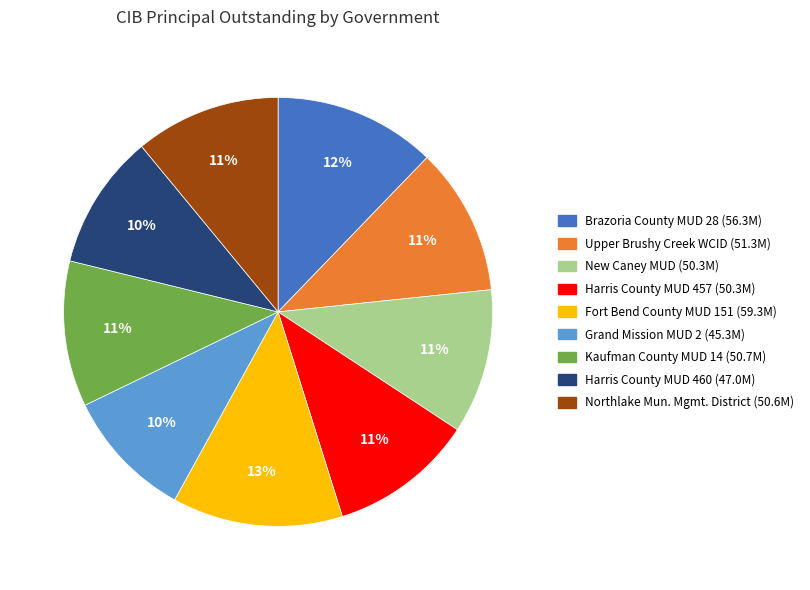

Does any single category account for the majority?

No